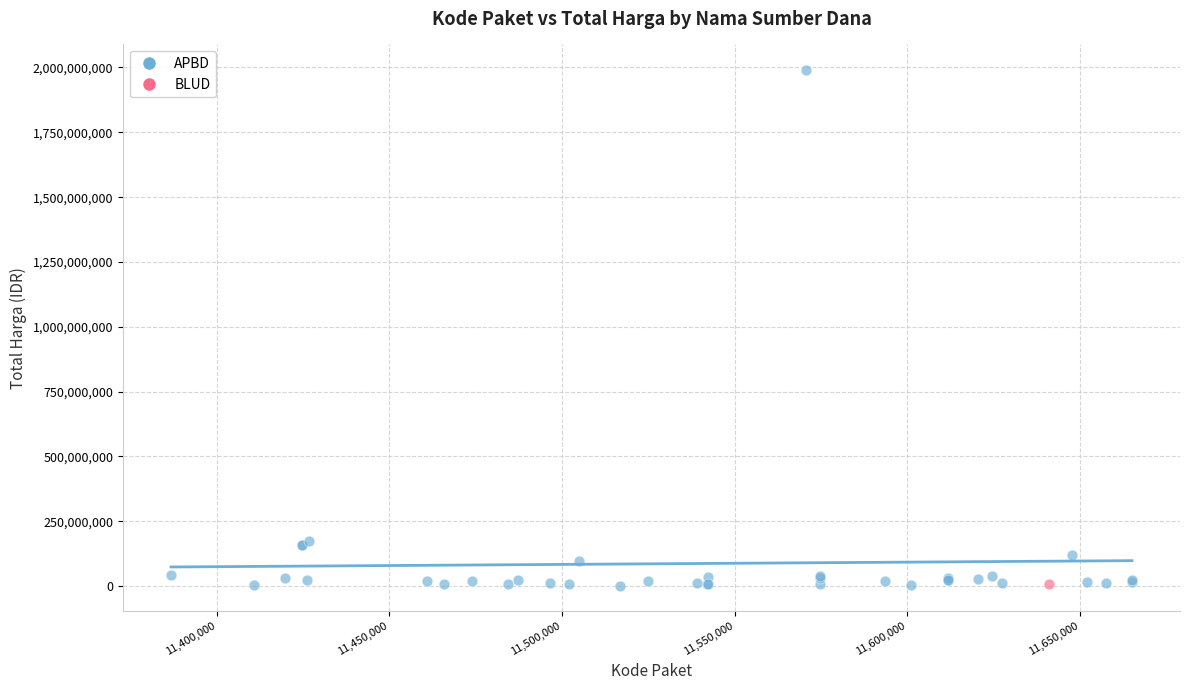

What are all the series names shown in the legend?

APBD, BLUD